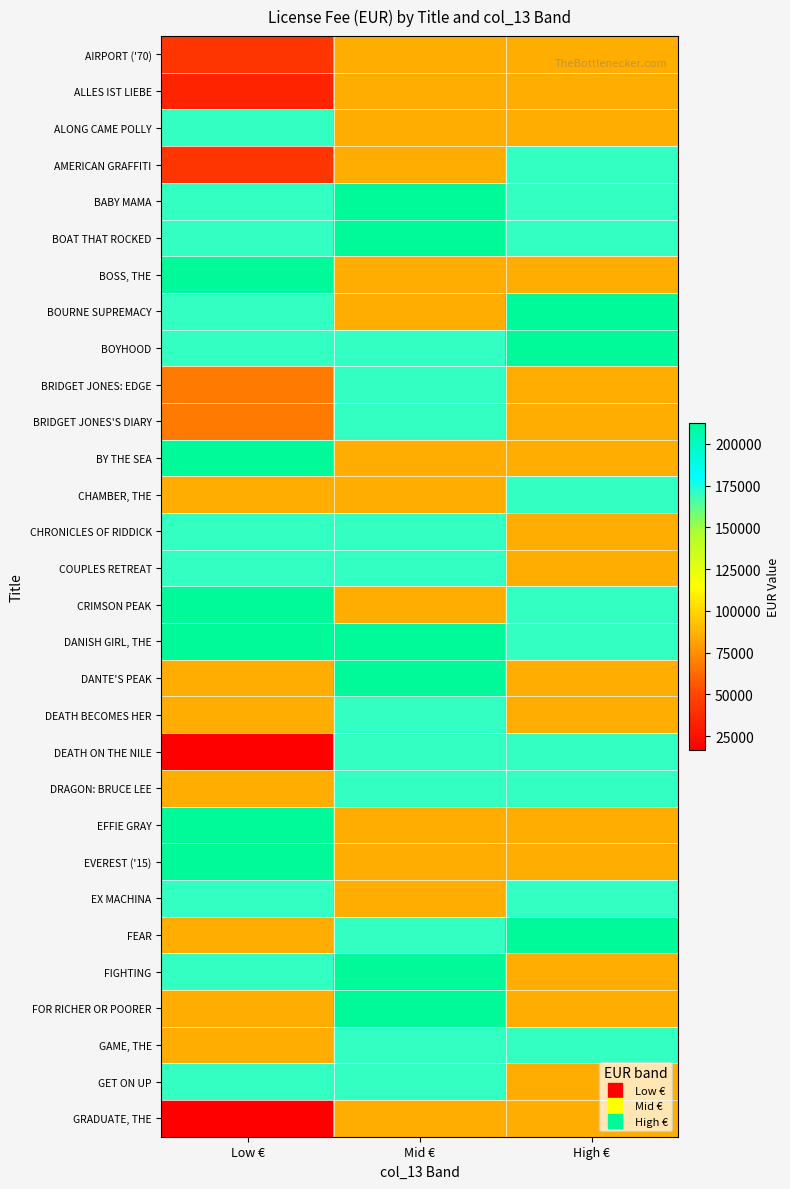

What is the spread (max minus min) of values at Low €?

195412.1